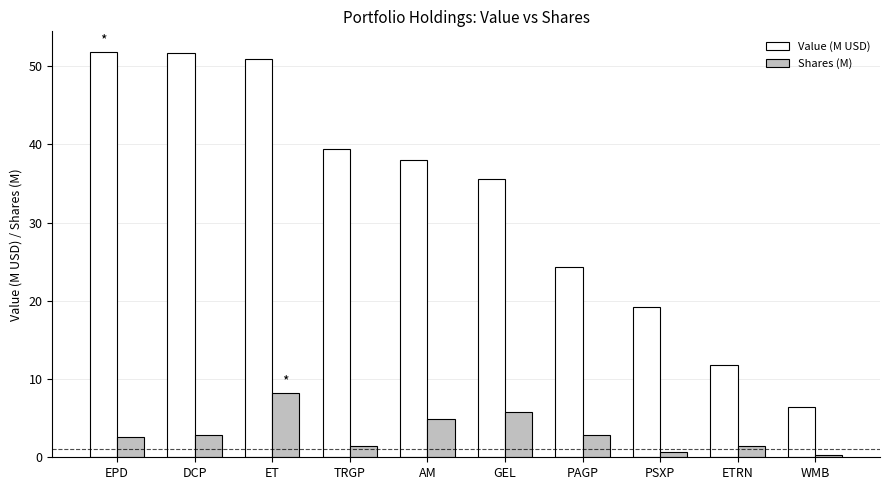

Between DCP and PAGP, which series saw the biggest shift?

Value (M USD)